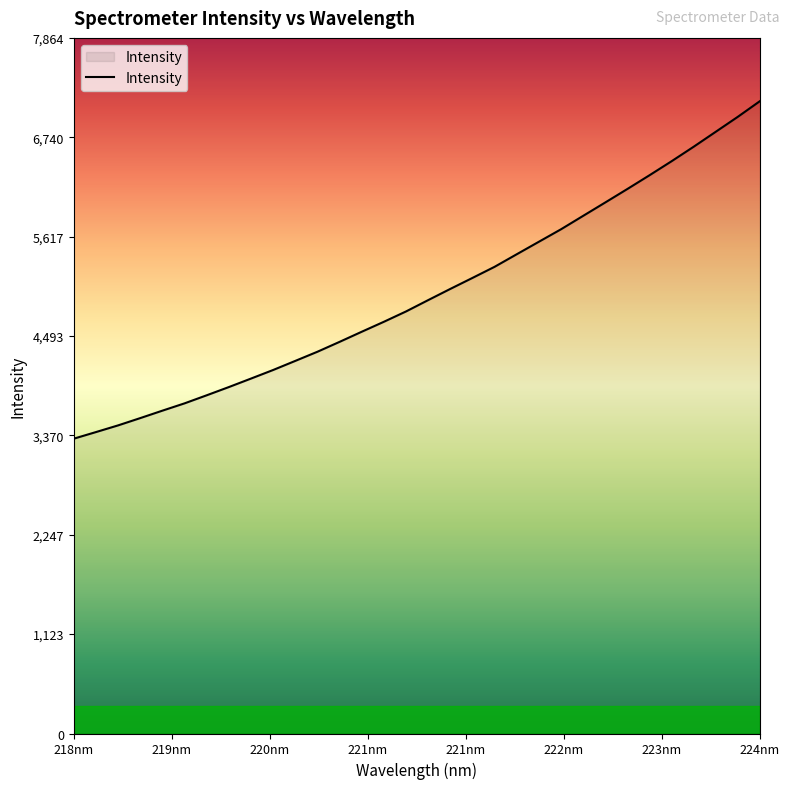

What is the smallest value displayed?

3332.9